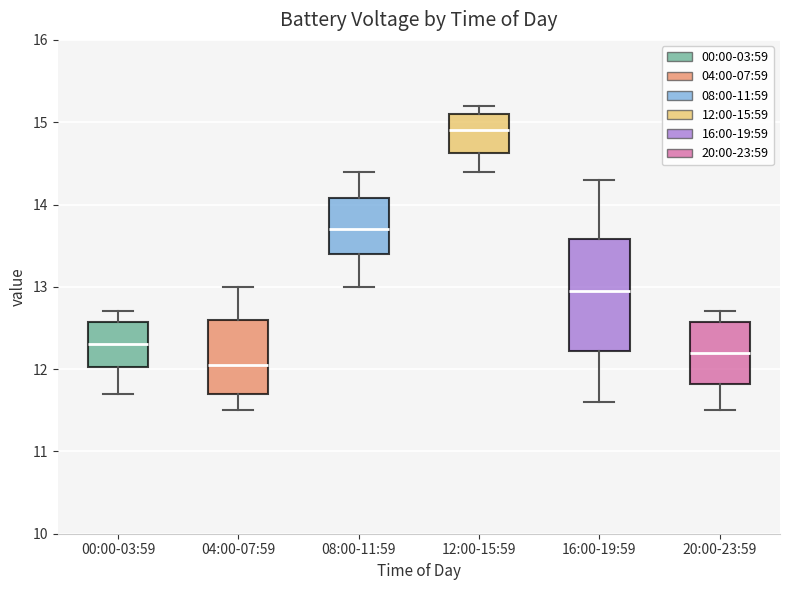

Reading left to right, transcribe this box plot: for each box, give where its median line is, the range the box spans, and where its two whiskers end, as read against the y-axis. The values are not printed on the chart, so give them approximately, as read against the axis.

00:00-03:59: median 12.3, box 12.0 to 12.6, whiskers 11.7 to 12.7
04:00-07:59: median 12.1, box 11.7 to 12.6, whiskers 11.5 to 13.0
08:00-11:59: median 13.7, box 13.4 to 14.1, whiskers 13.0 to 14.4
12:00-15:59: median 14.9, box 14.6 to 15.1, whiskers 14.4 to 15.2
16:00-19:59: median 13.0, box 12.2 to 13.6, whiskers 11.6 to 14.3
20:00-23:59: median 12.2, box 11.8 to 12.6, whiskers 11.5 to 12.7